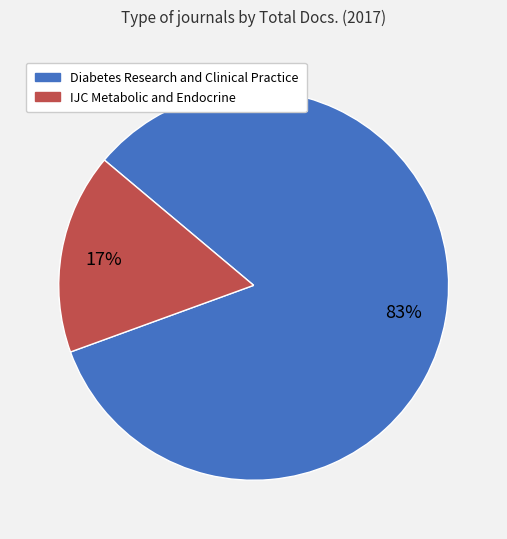

Which category accounts for the majority?

Diabetes Research and Clinical Practice